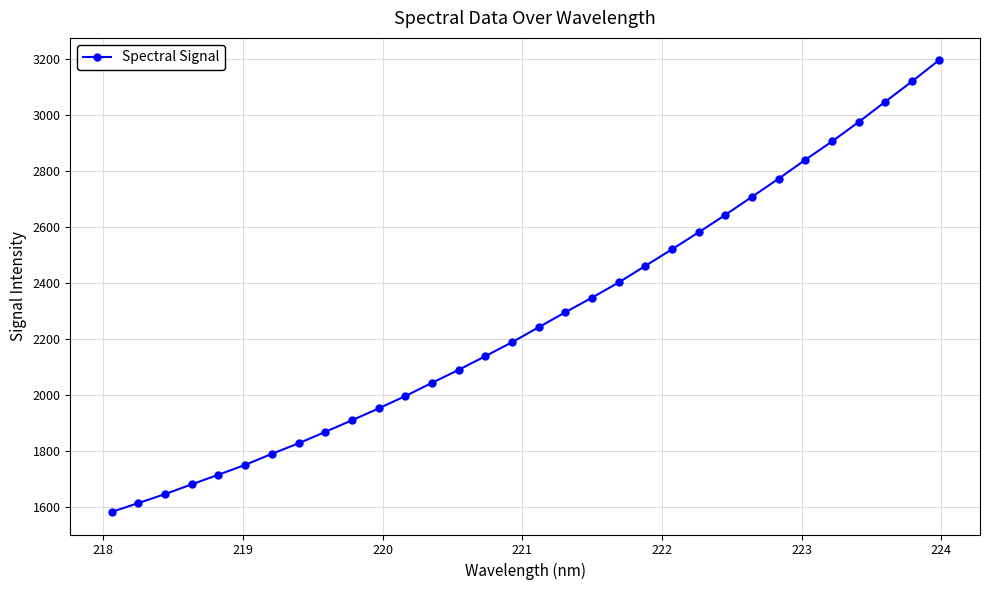

What is the smallest value displayed?

1583.3